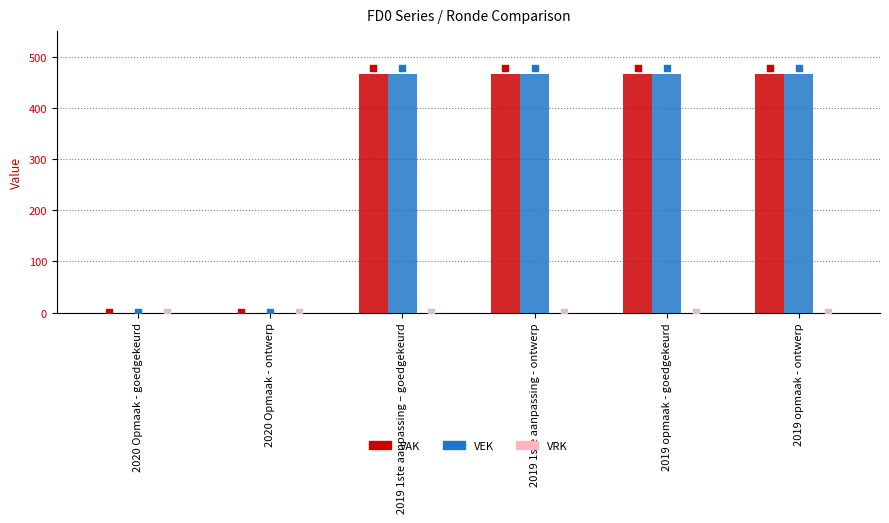

At which category is the sum across all series the highest?

2019 1ste aanpassing – goedgekeurd